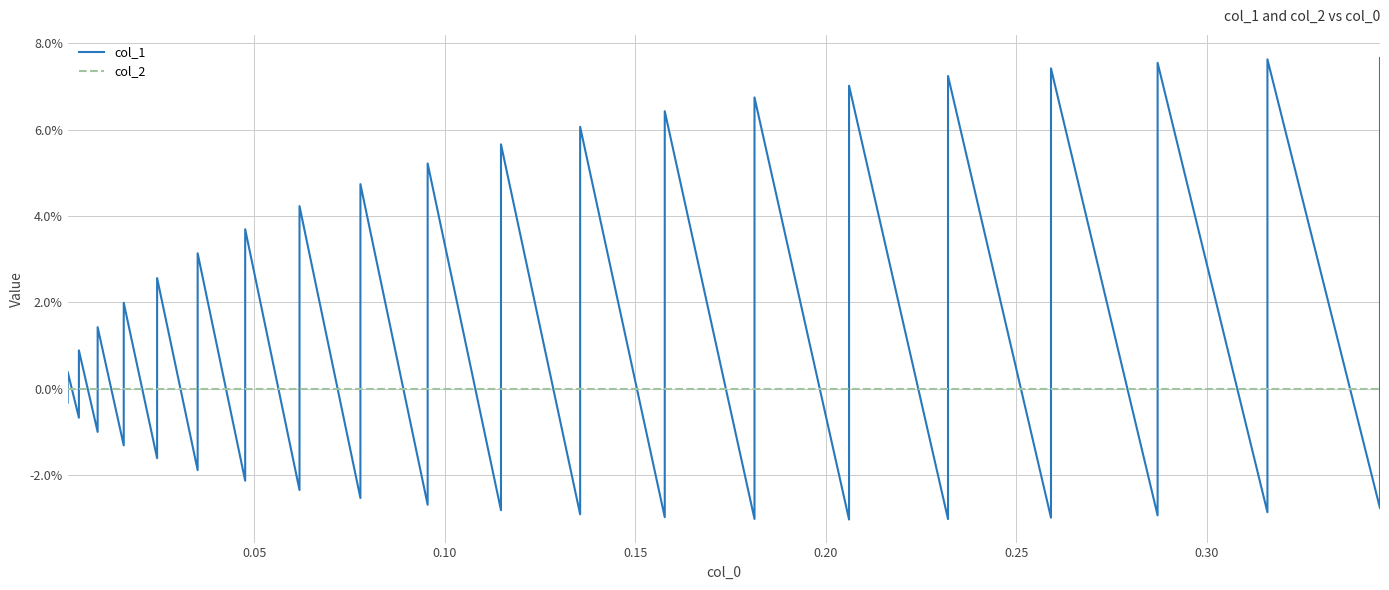

How many data points in col_1 are above 0?

20